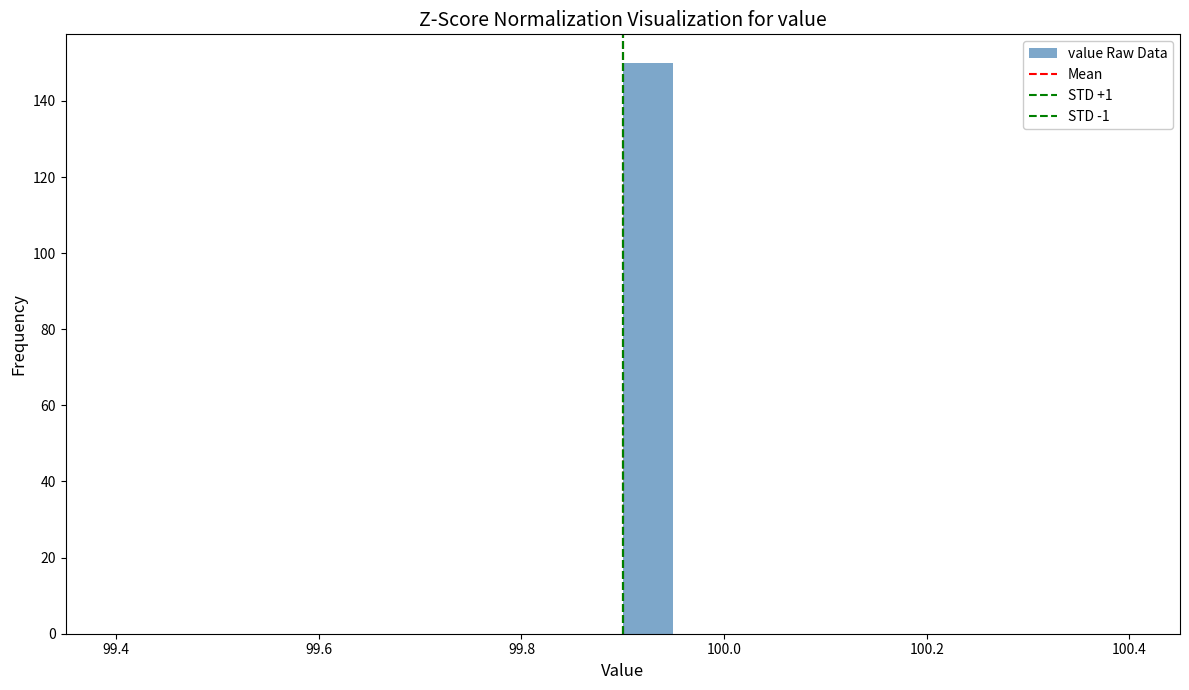

Around what value on the x-axis is the tallest bar? Give the approximate position of its centre, as read against the axis.

99.92